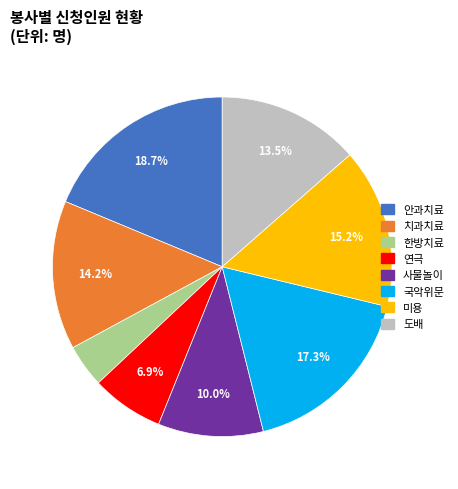

The 미용 slice represents 15% of the pie. True or false?

True